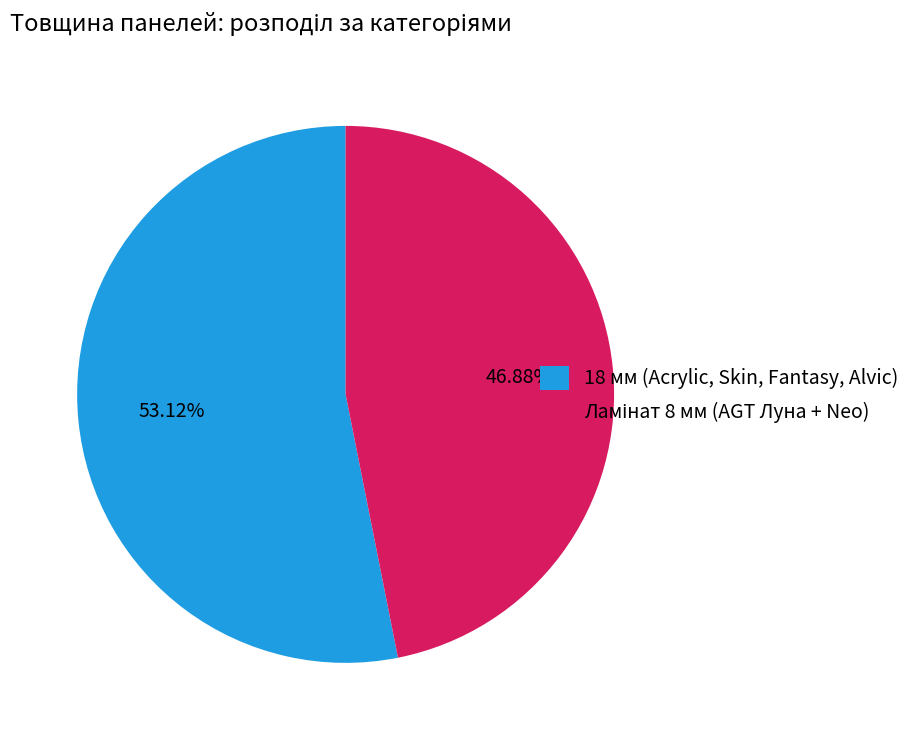

Is there a majority slice in this chart?

Yes